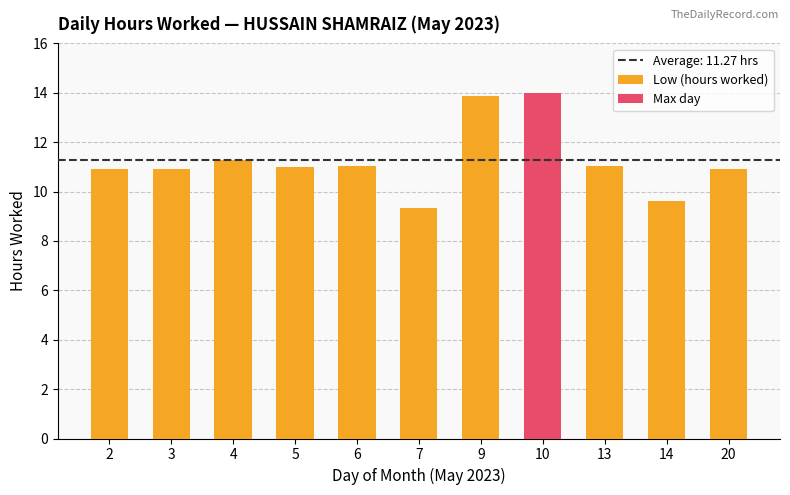

What is the average value?

11.3